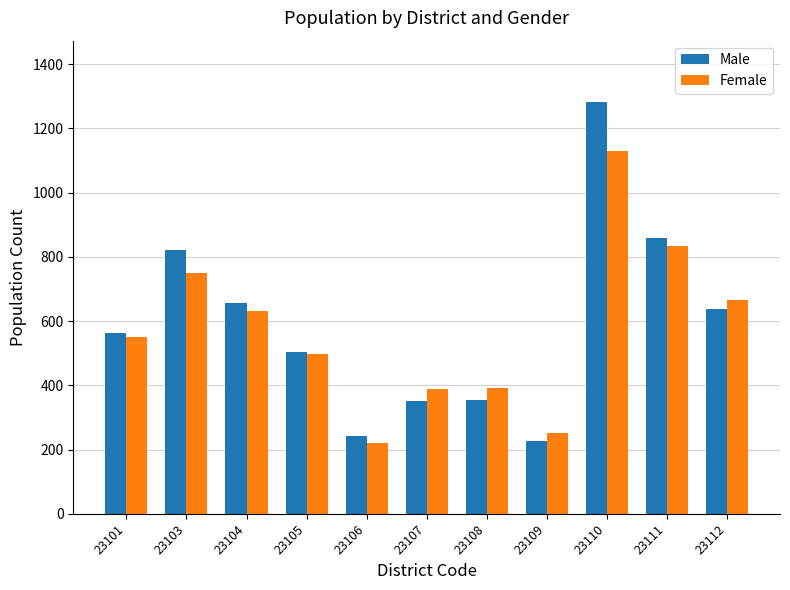

What is the approximate value of Male at 23110, to the nearest 100?

1300